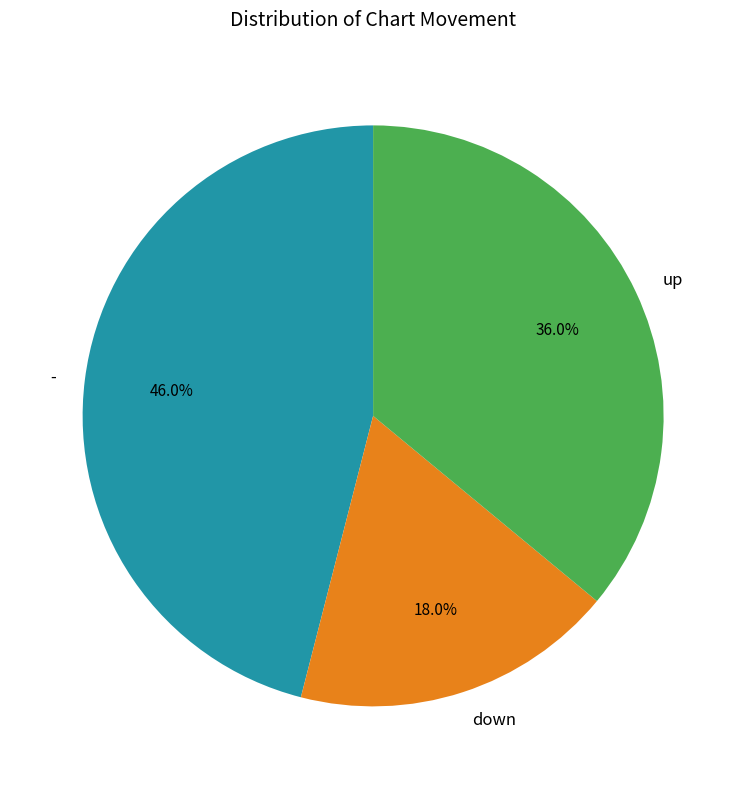

The - slice represents 36% of the pie. True or false?

False